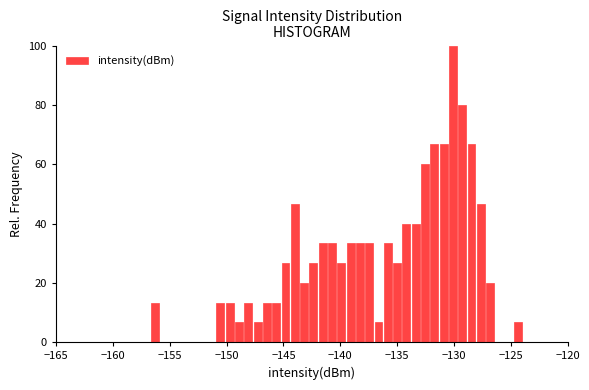

Read against the x-axis, roughly where is the centre of the tallest bar?

-130.0